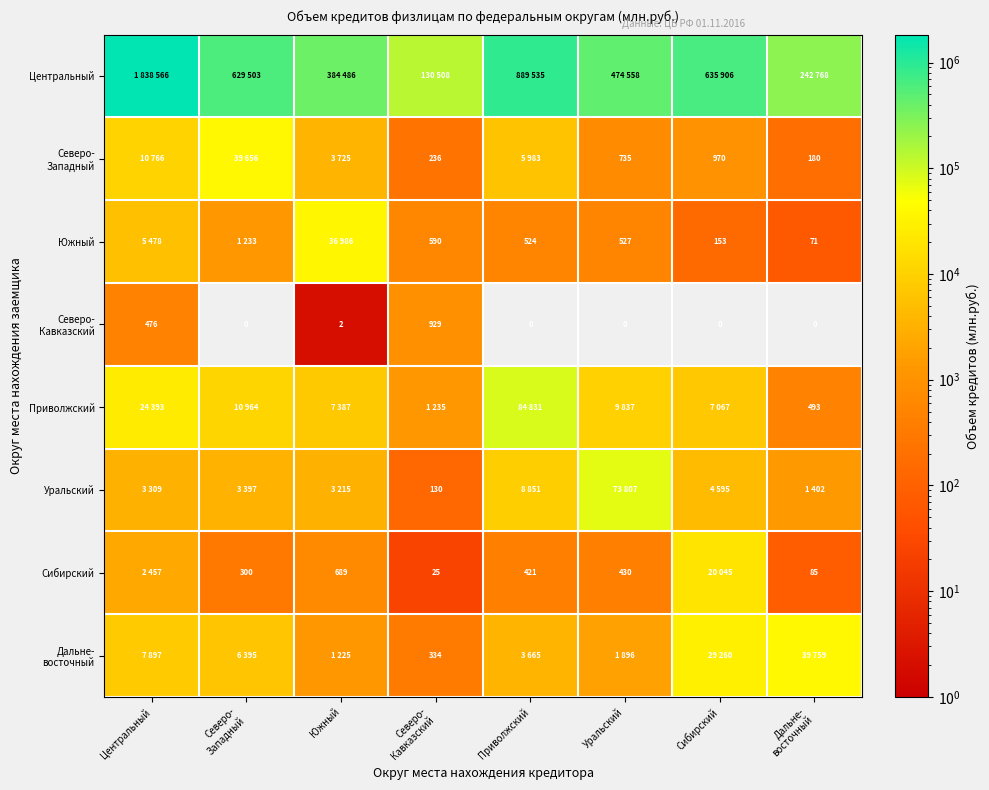

Is it true that Сибирский equals 689 at Южный?

True